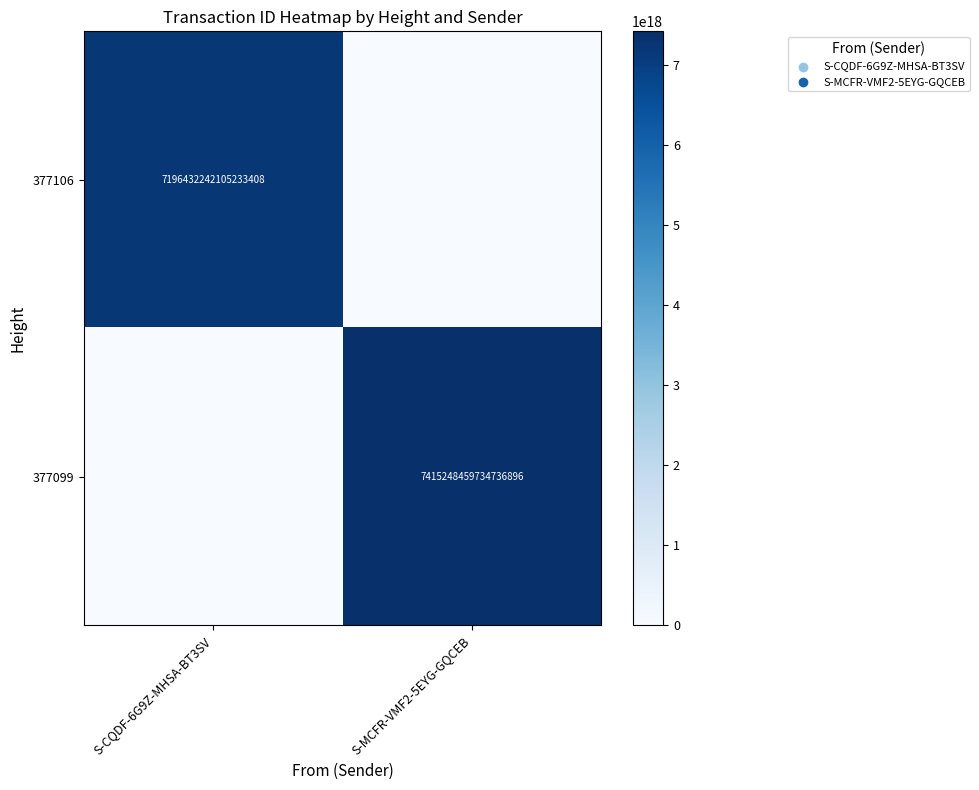

True or false: 377099 has a value of 11229542902402871296 at S-MCFR-VMF2-5EYG-GQCEB.

False